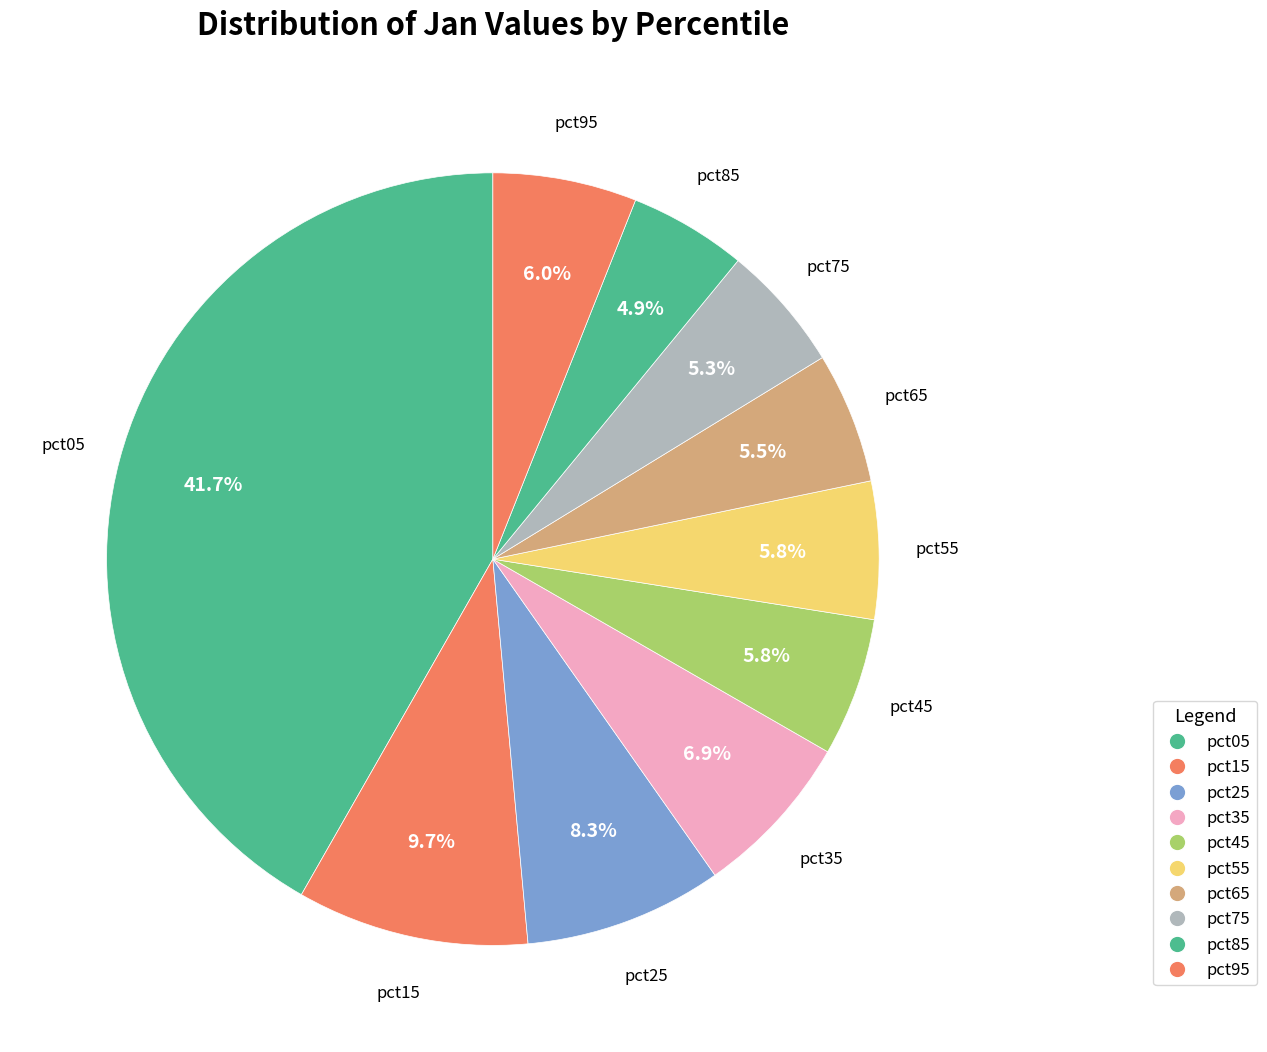

How many segments does this pie chart have?

10